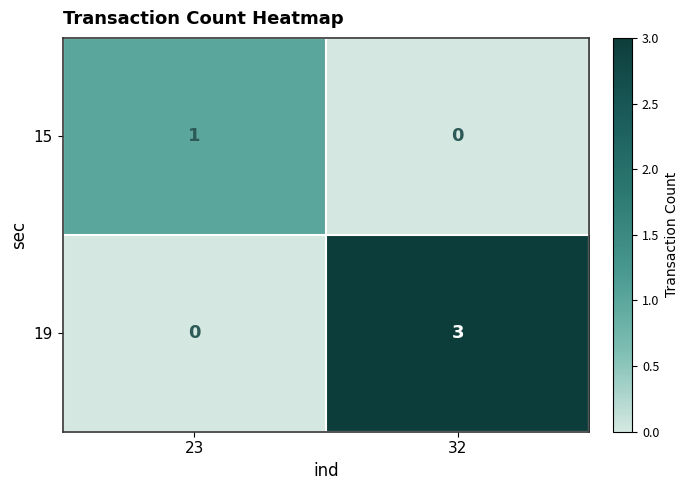

How many data points does each series have?

2